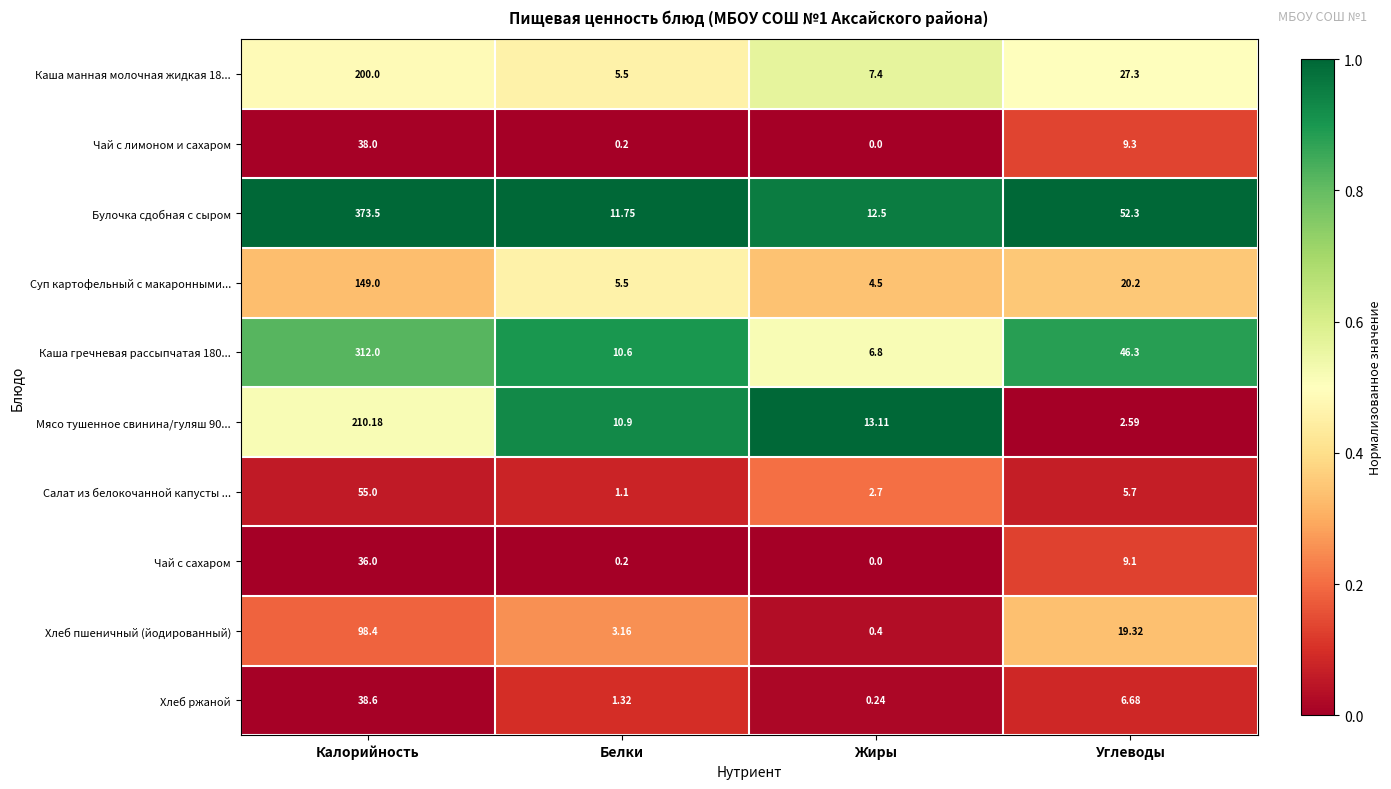

Which category has the highest value in the Салат из белокочанной капусты ... series?

Калорийность